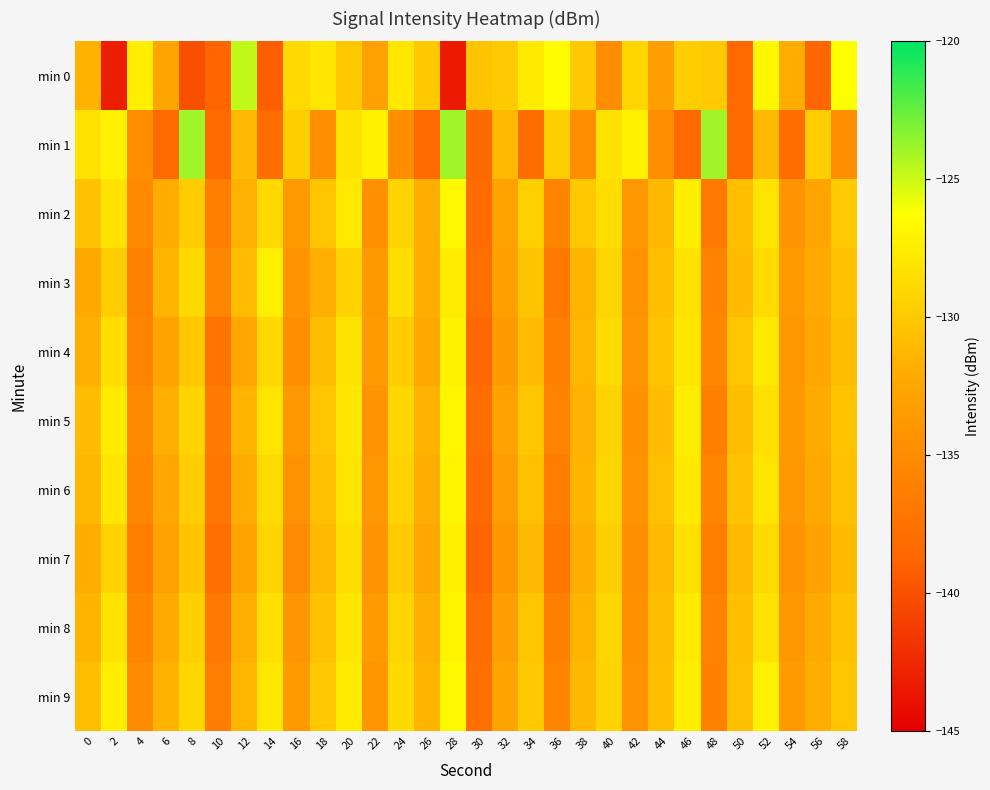

Between 44 and 36, which is larger?

36